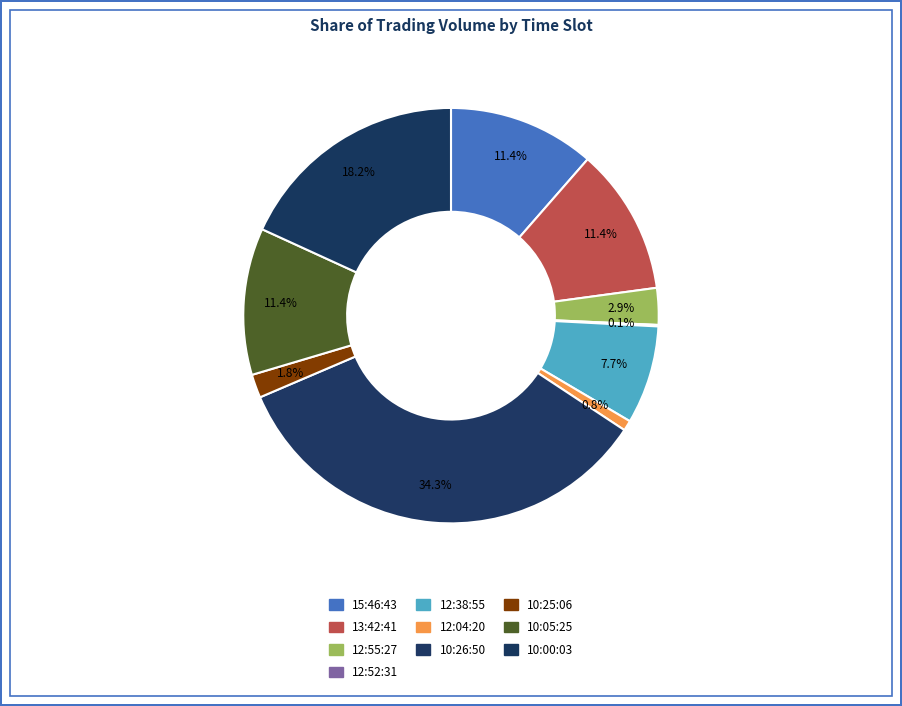

How many segments does this pie chart have?

10